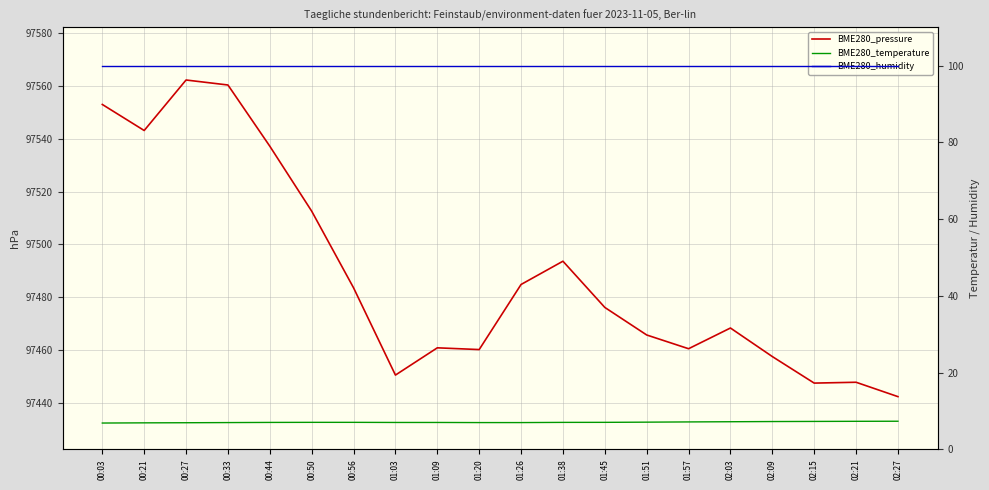

What is the sum of all BME280_temperature values?

141.7